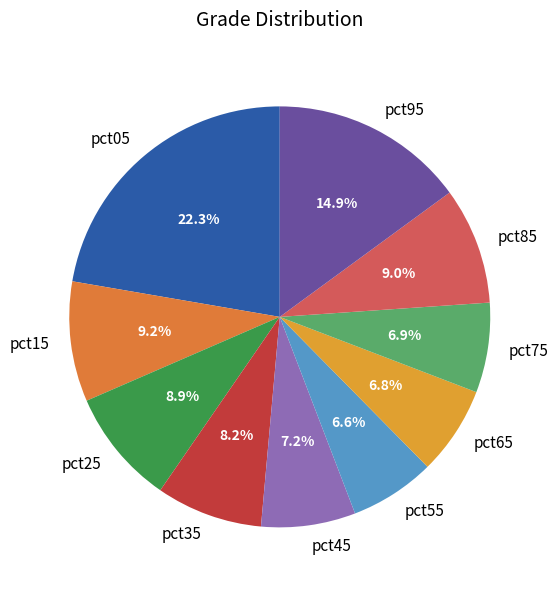

Count the number of slices in the pie.

10